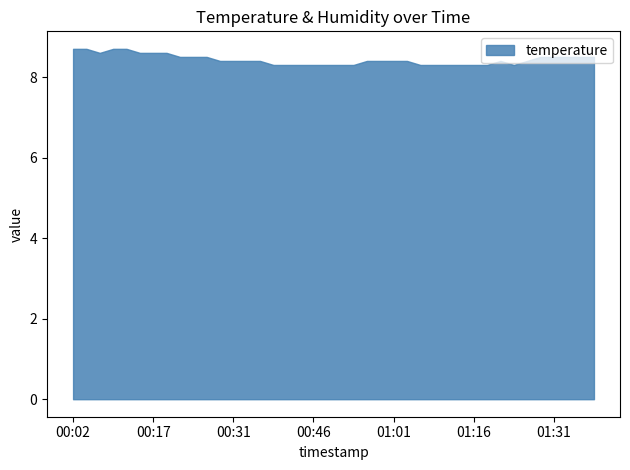

Is it true that humidity equals 146.5 at 01:23?

False